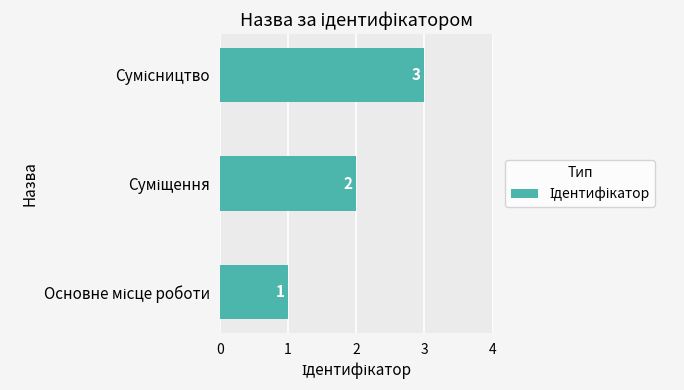

What is the difference between the maximum and second lowest values?

1